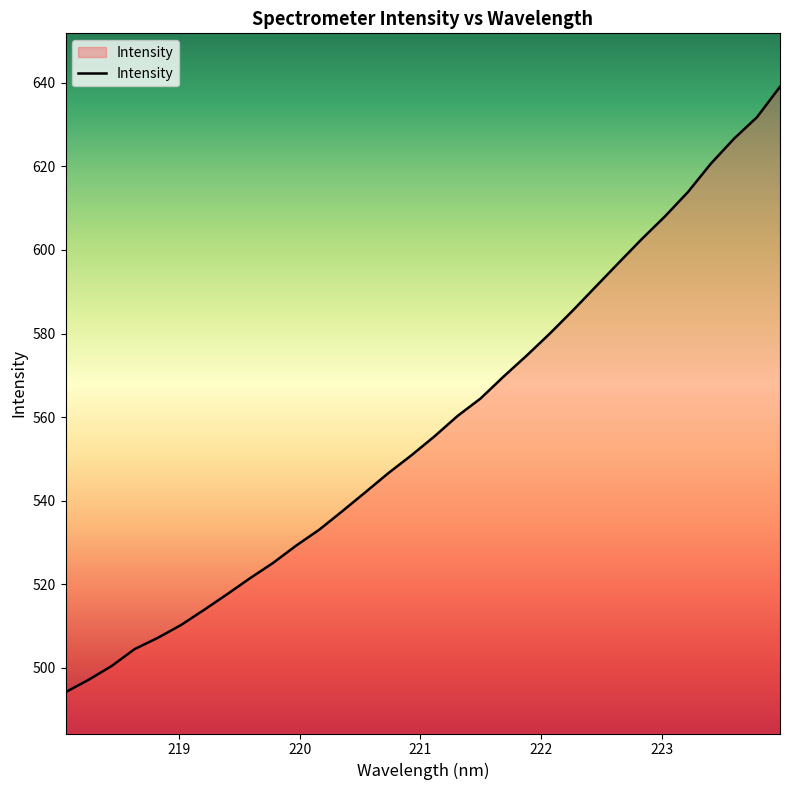

What is the greatest value displayed?

639.0